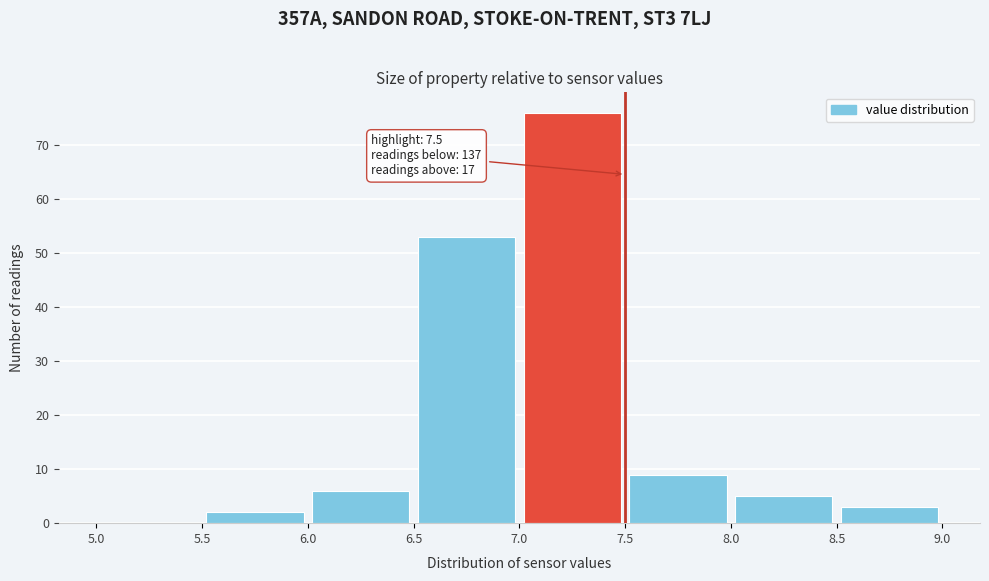

Which range on the x-axis has the tallest bar?

7.0 to 7.5